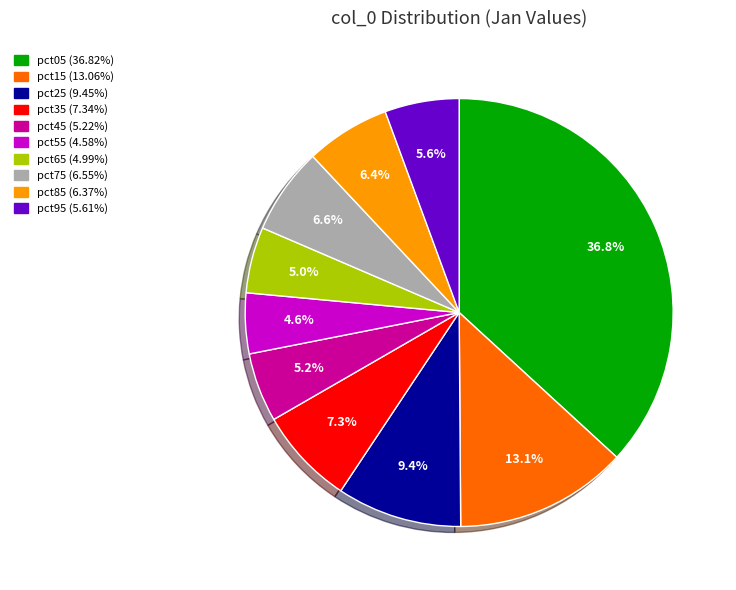

To the nearest percent, what is the difference between the pct35 and pct55 slice percentages?

3%